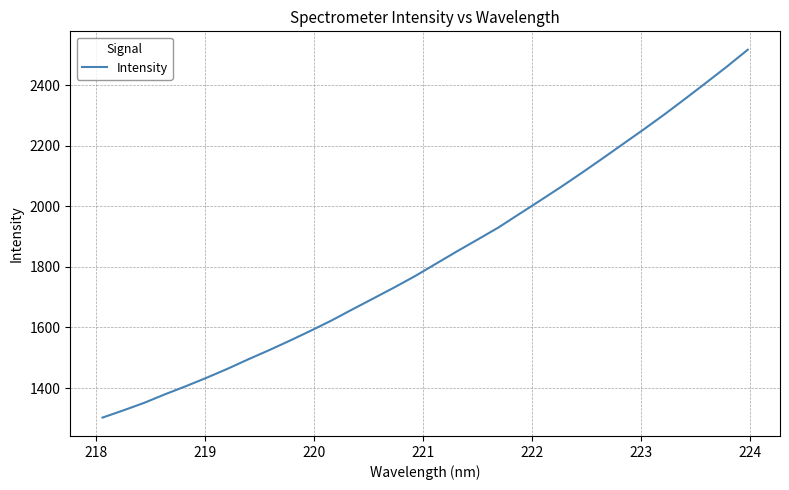

What is the maximum value shown in the chart?

2517.0